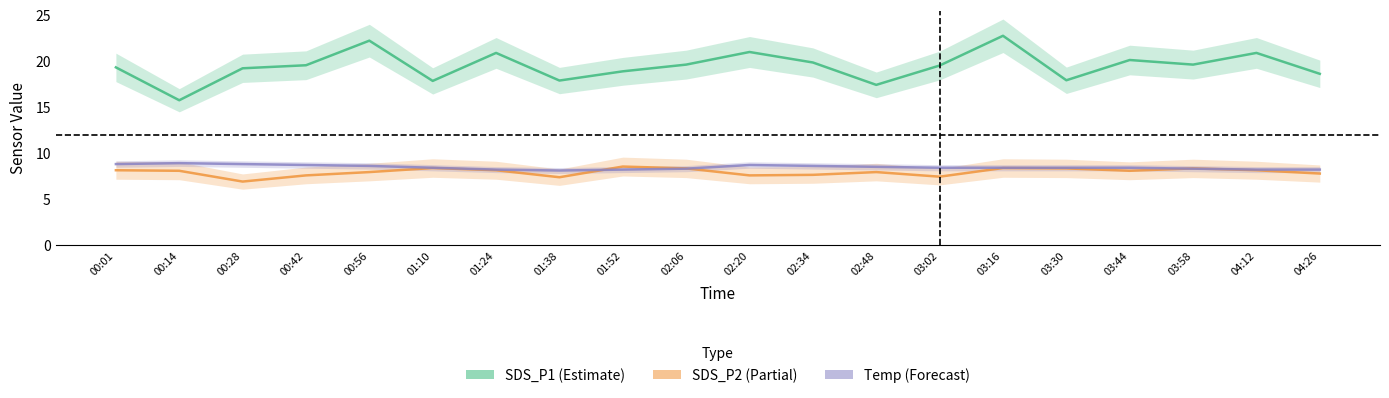

Reading right to left, list all the values displayed in this chart.

SDS_P1: 18.6	20.9	19.6	20.1	17.9	22.7	19.5	17.4	19.8	21.0	19.6	18.9	17.9	20.9	17.8	22.2	19.5	19.2	15.7	19.3
SDS_P2: 7.8	8.1	8.3	8.1	8.3	8.4	7.4	7.9	7.6	7.6	8.3	8.5	7.4	8.1	8.4	7.9	7.6	6.9	8.1	8.1
Temp: 8.2	8.2	8.3	8.4	8.4	8.4	8.4	8.5	8.6	8.7	8.3	8.2	8.1	8.2	8.4	8.6	8.7	8.8	8.9	8.8